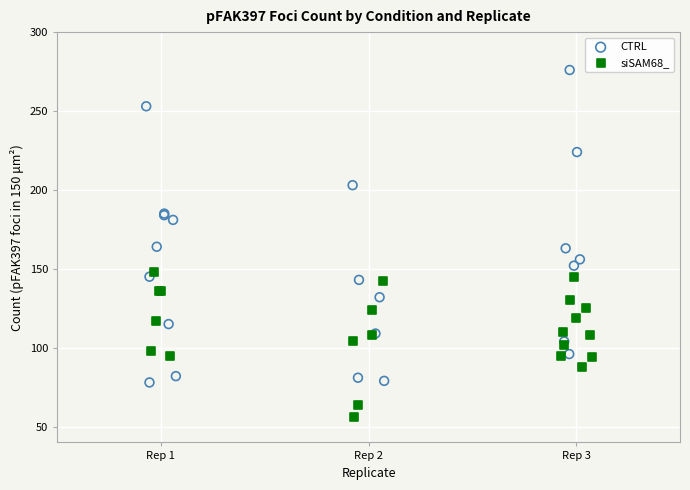

Which series has the largest Y range (max minus min)?

CTRL